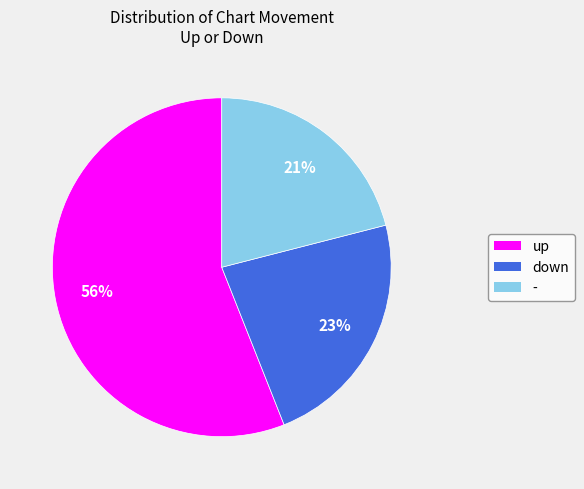

What is the smallest slice in the pie chart?

-